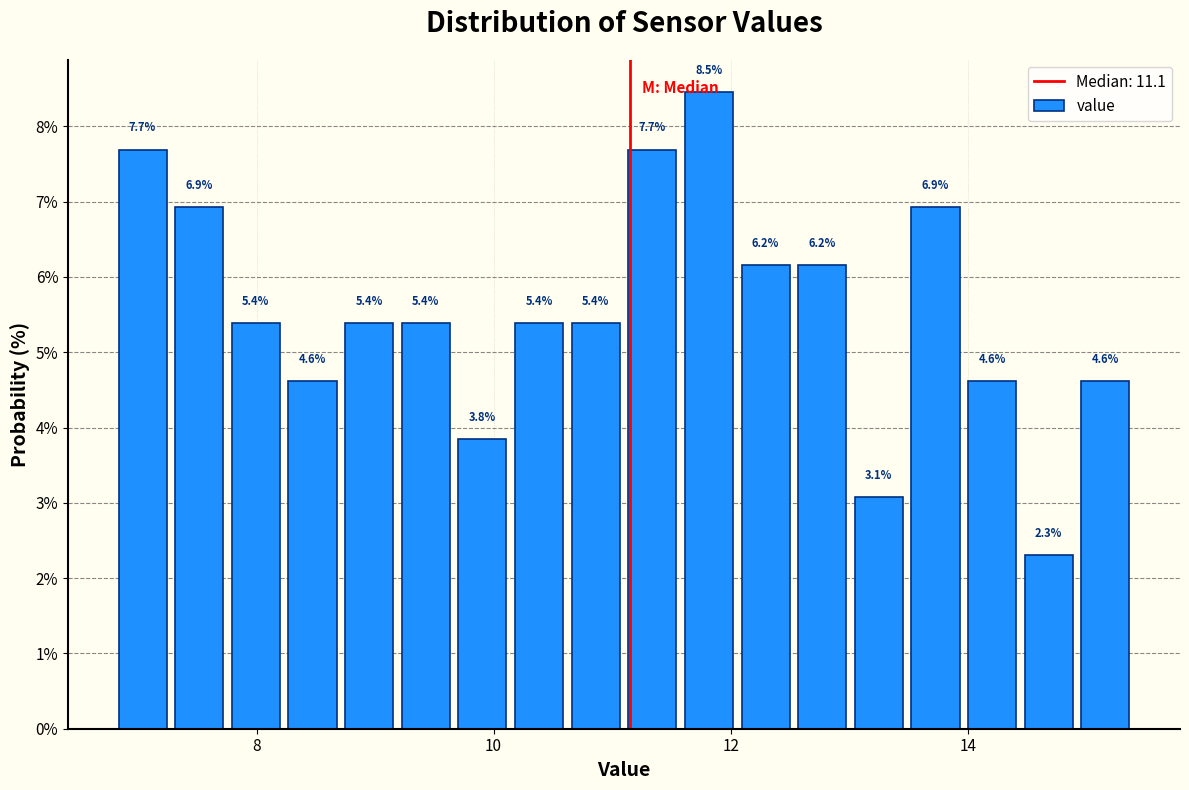

Around what value on the x-axis is the tallest bar? Give the approximate position of its centre, as read against the axis.

11.8